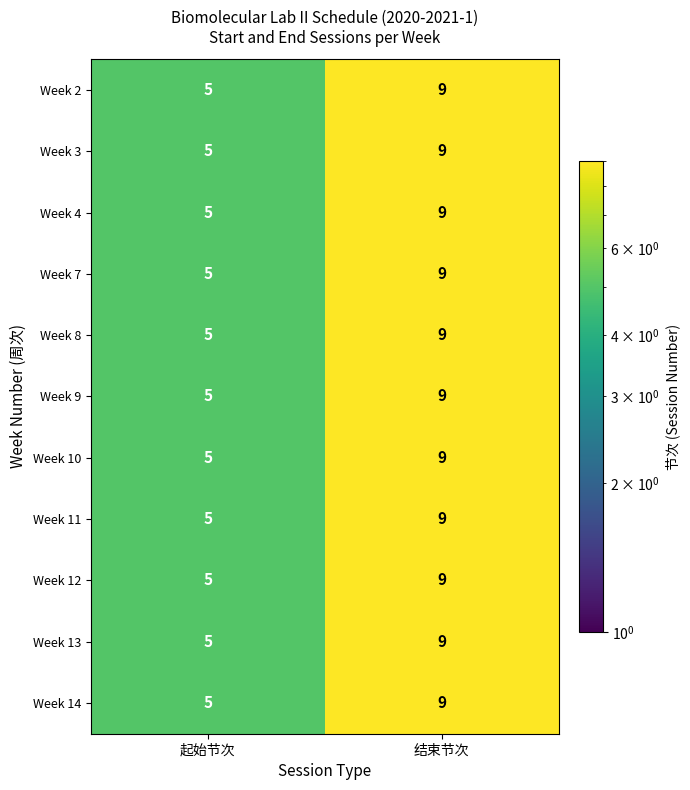

The value of Week 3 at 结束节次 is 9. True or false?

True